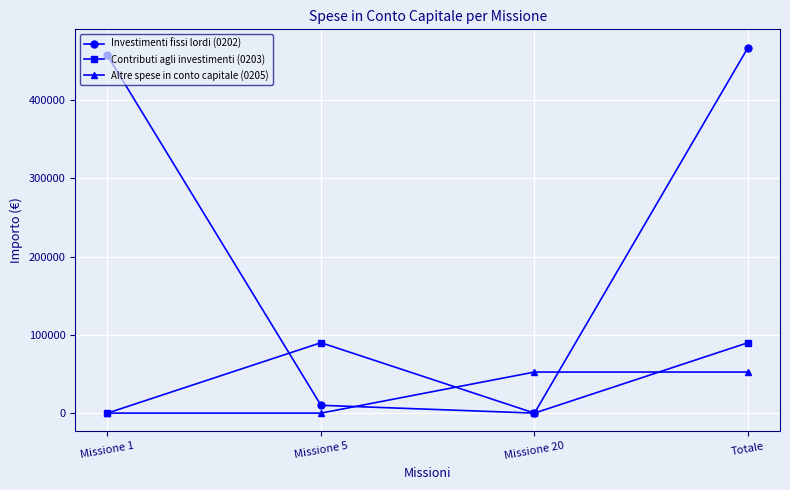

How many Contributi agli investimenti (0203) values are between 0 and 90000?

4